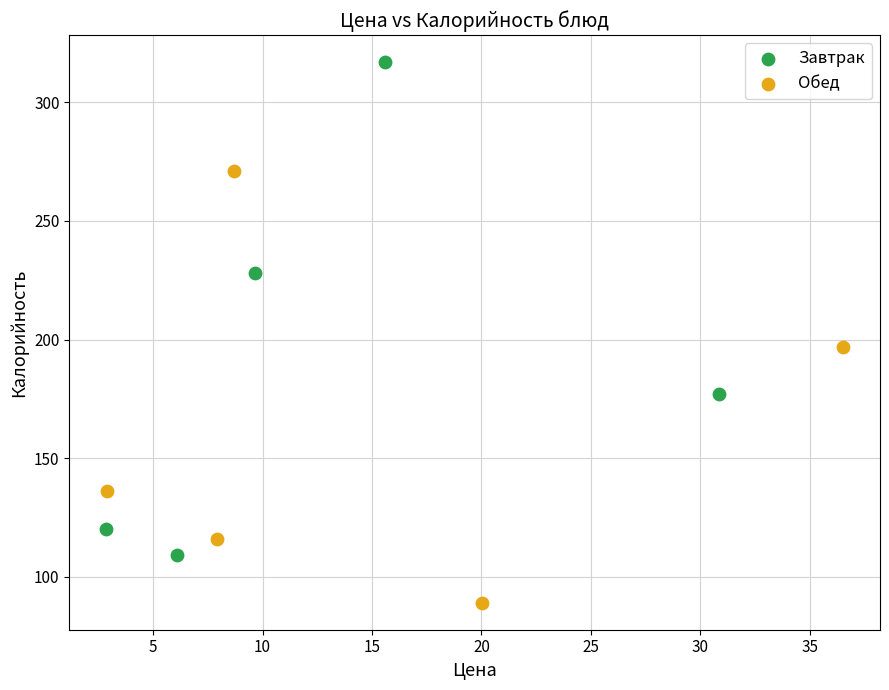

Which series contains the highest Y value?

Завтрак